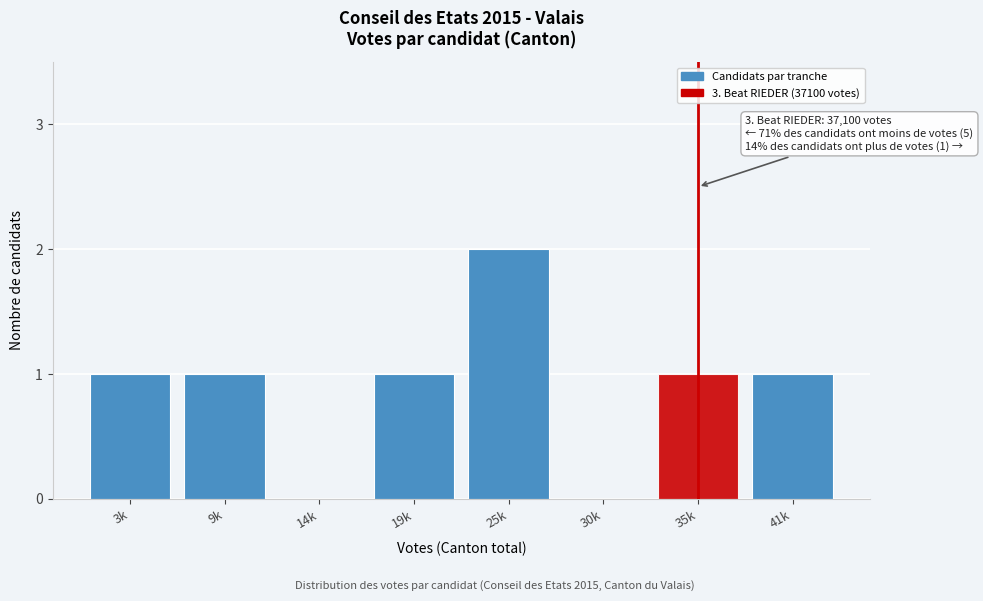

Reading right to left, extract all data points from this chart.

41k=1	35k=1	30k=0	25k=2	19k=1	14k=0	9k=1	3k=1